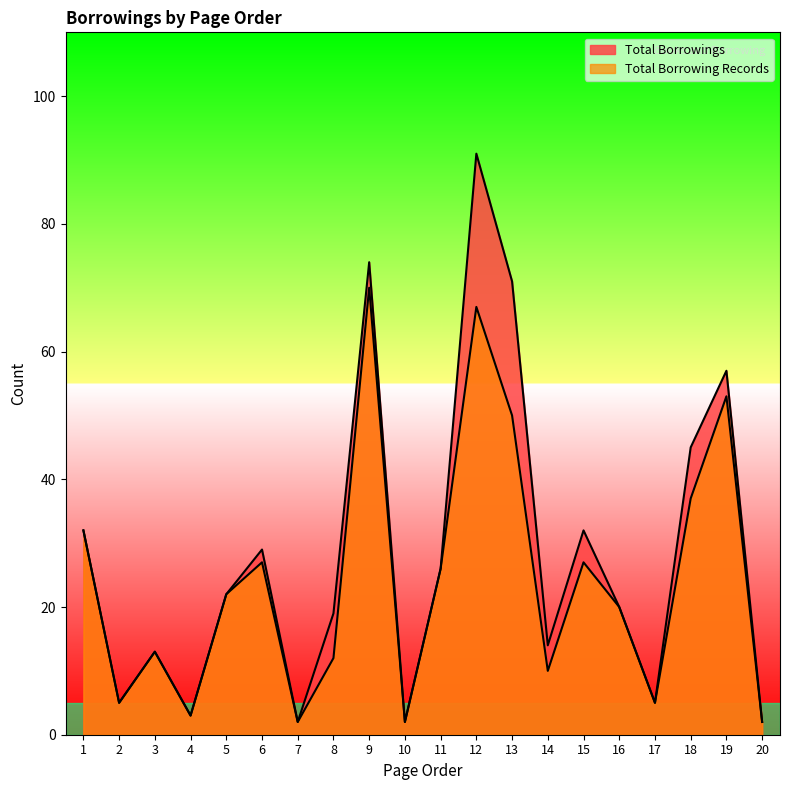

How many categories are shown in the chart?

20